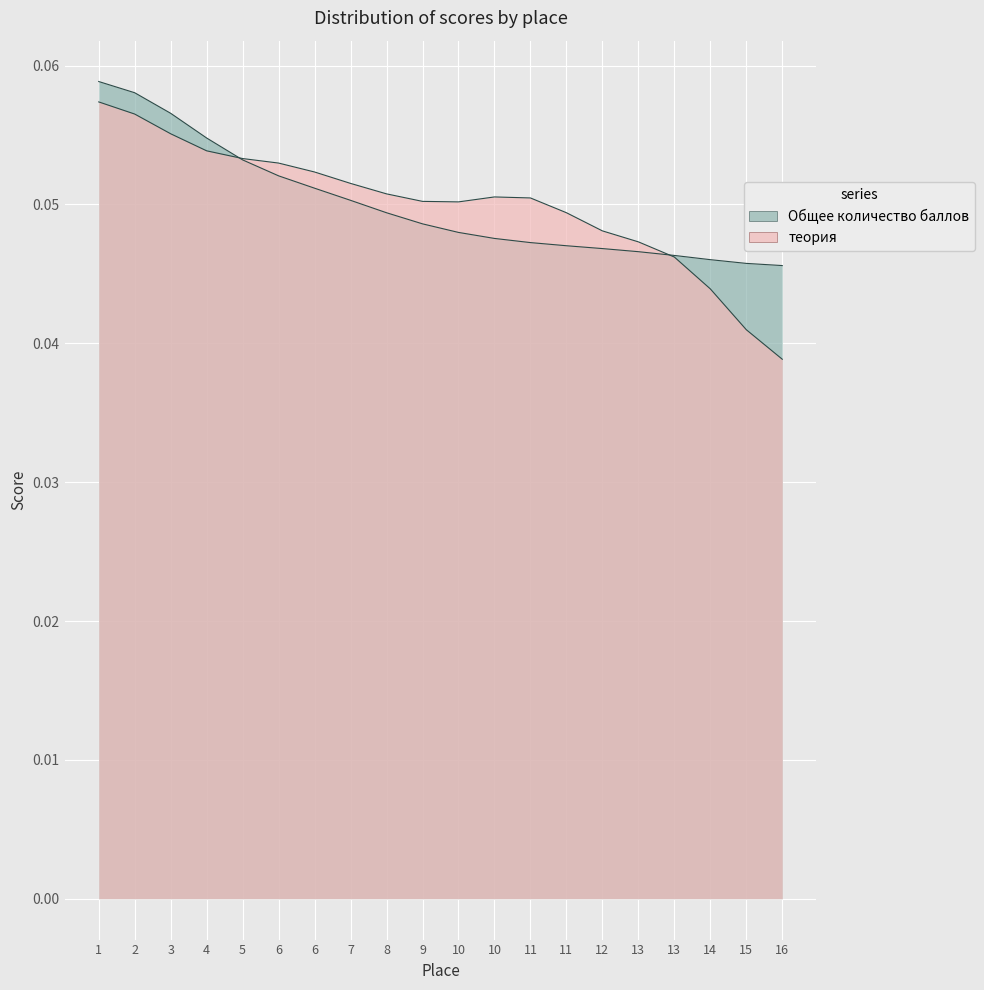

True or false: there are more than 1 points higher than both neighbors.

False